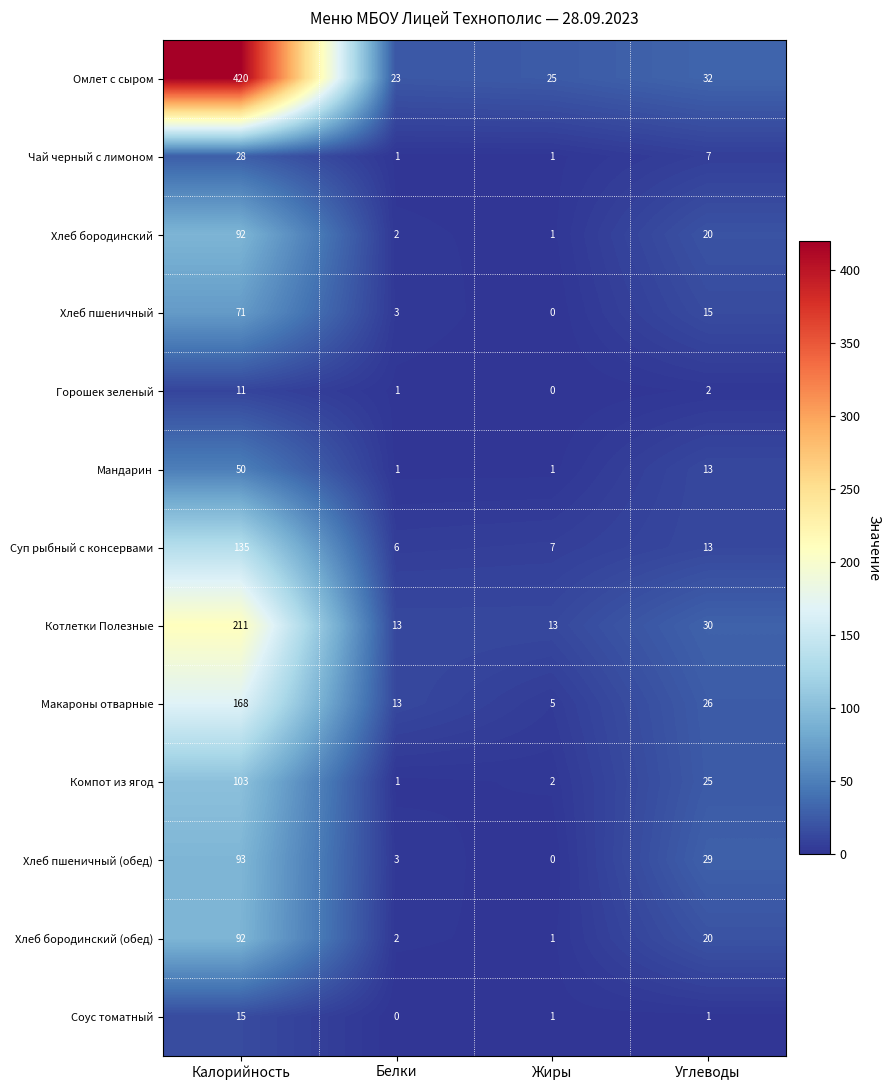

How many positive values does the Горошек зеленый series have?

3